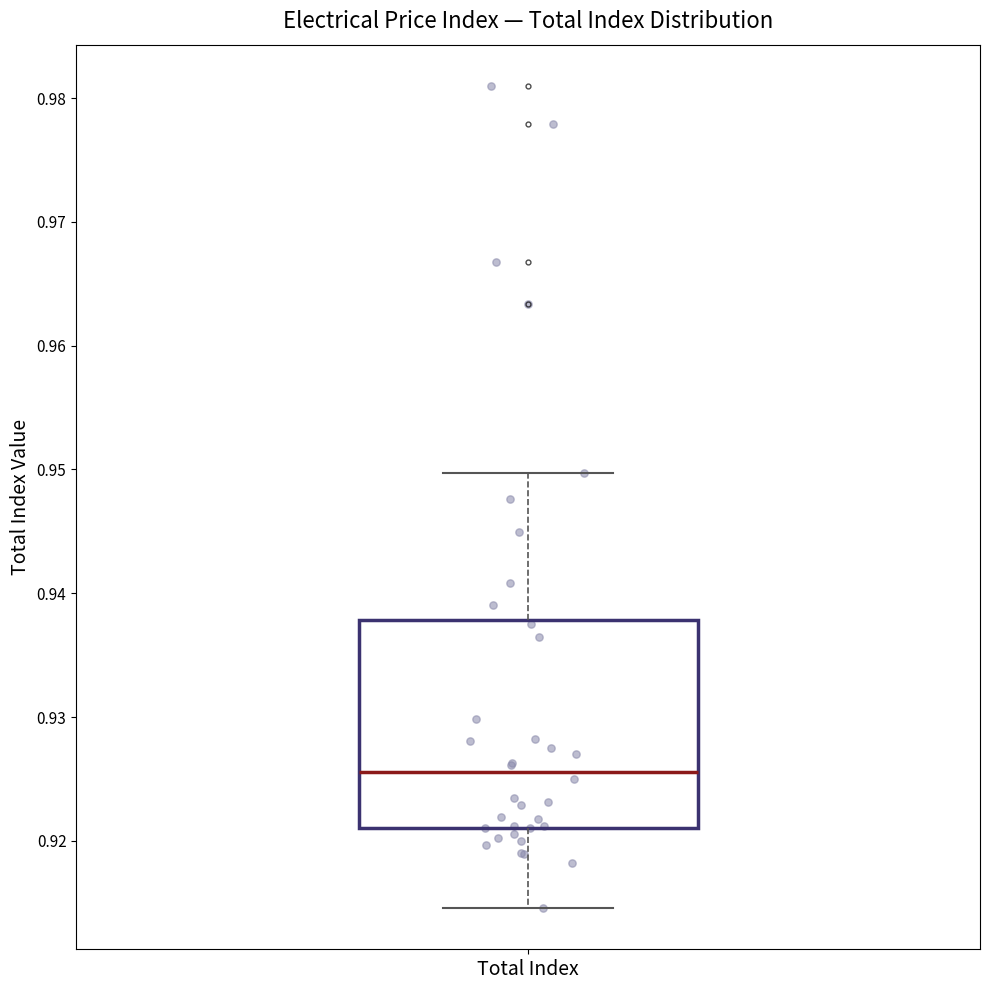

Read this box plot against the y-axis: the position of the median line, the range covered by the box, and the ends of both whiskers. The values are not printed on the chart, so give them approximately, as read against the axis.

median 0.926, box 0.921 to 0.938, whiskers 0.915 to 0.950